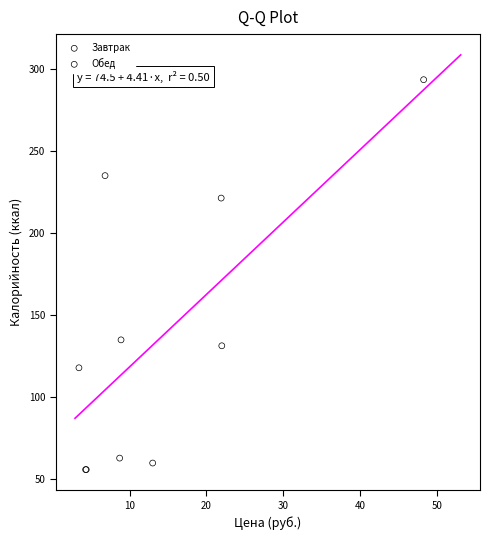

Which series has the widest spread of Y values?

Завтрак